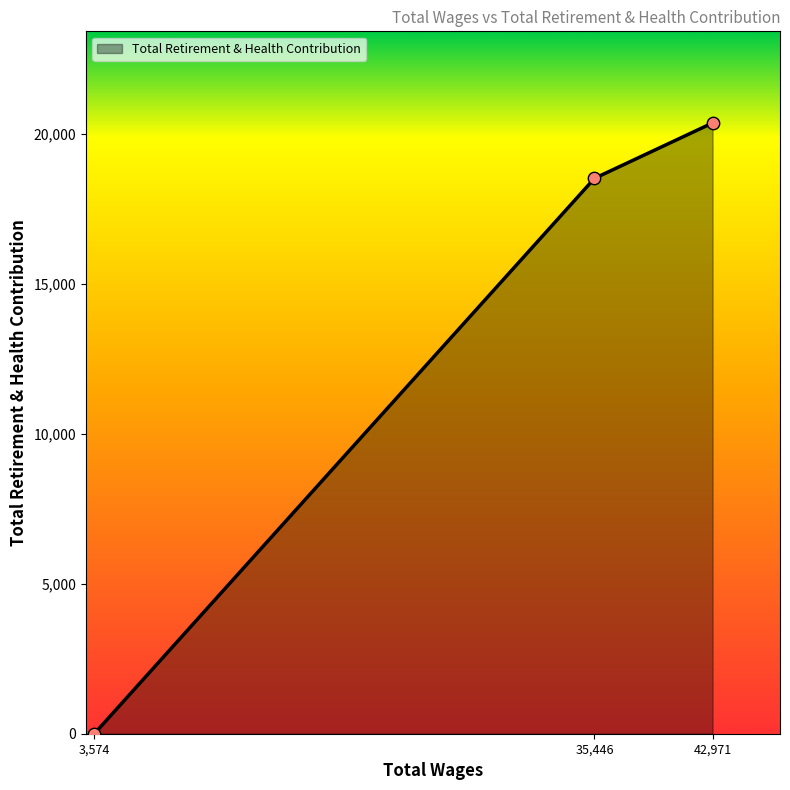

What is the ratio of the value at 42,971 to the value at 35,446?

1.1